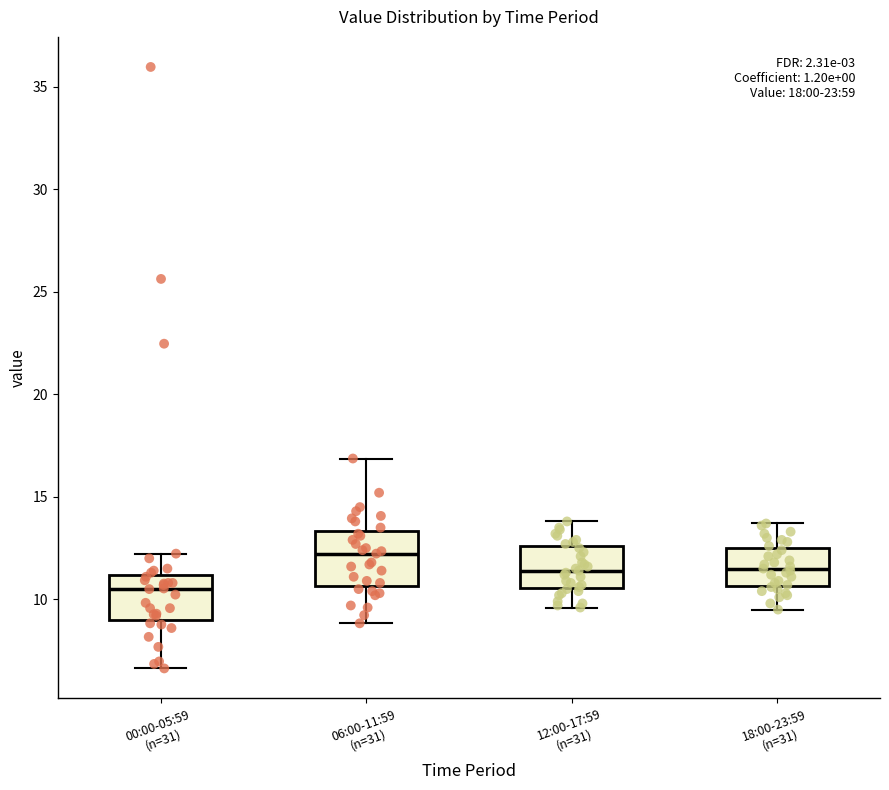

Comparing the boxes themselves (not the whiskers), which one is the tallest?

06:00-11:59 (n=31)